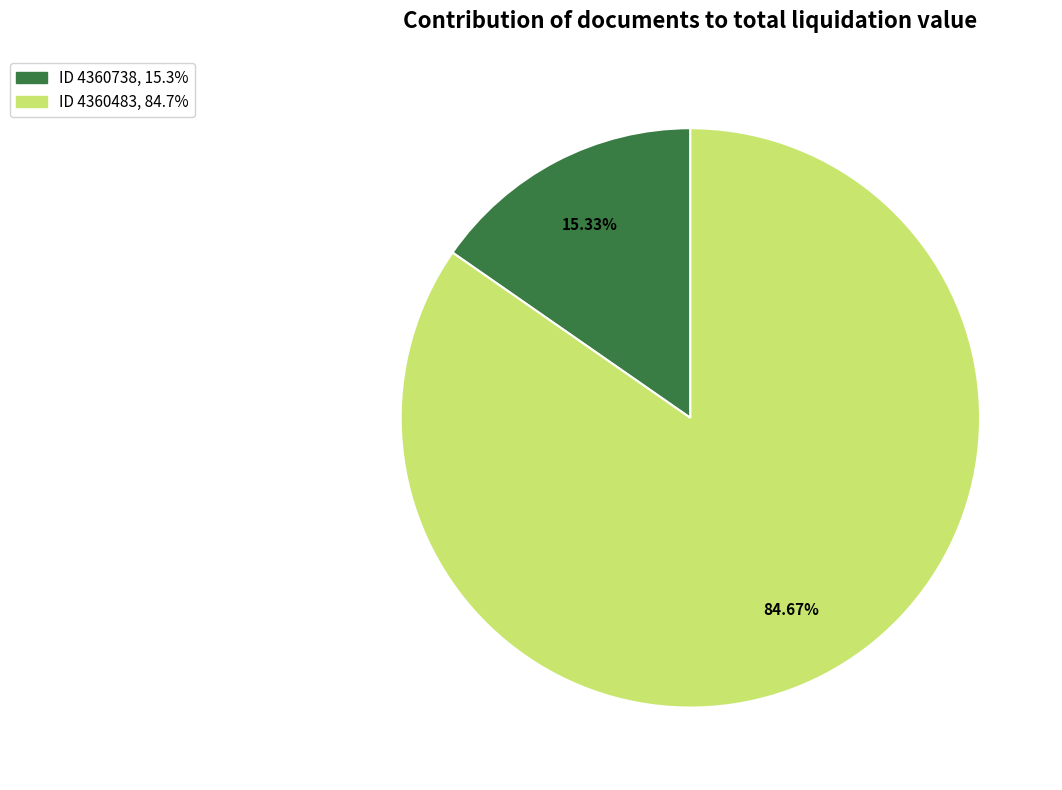

Is there any slice that represents more than half of the pie?

Yes